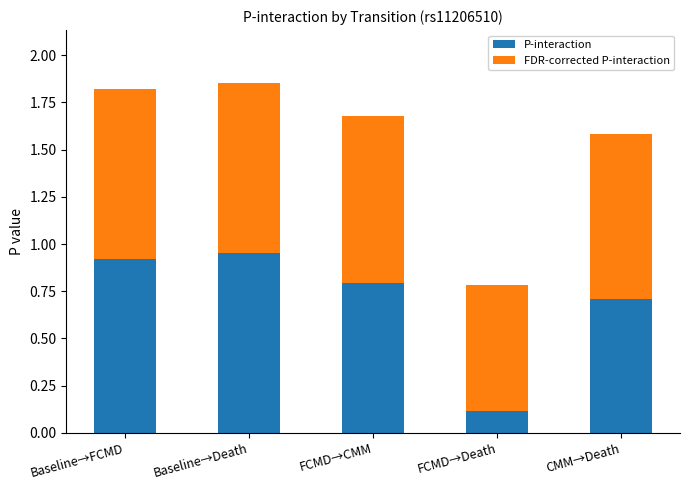

The P-interaction series shows 0.1 at FCMD→Death. True or false?

True